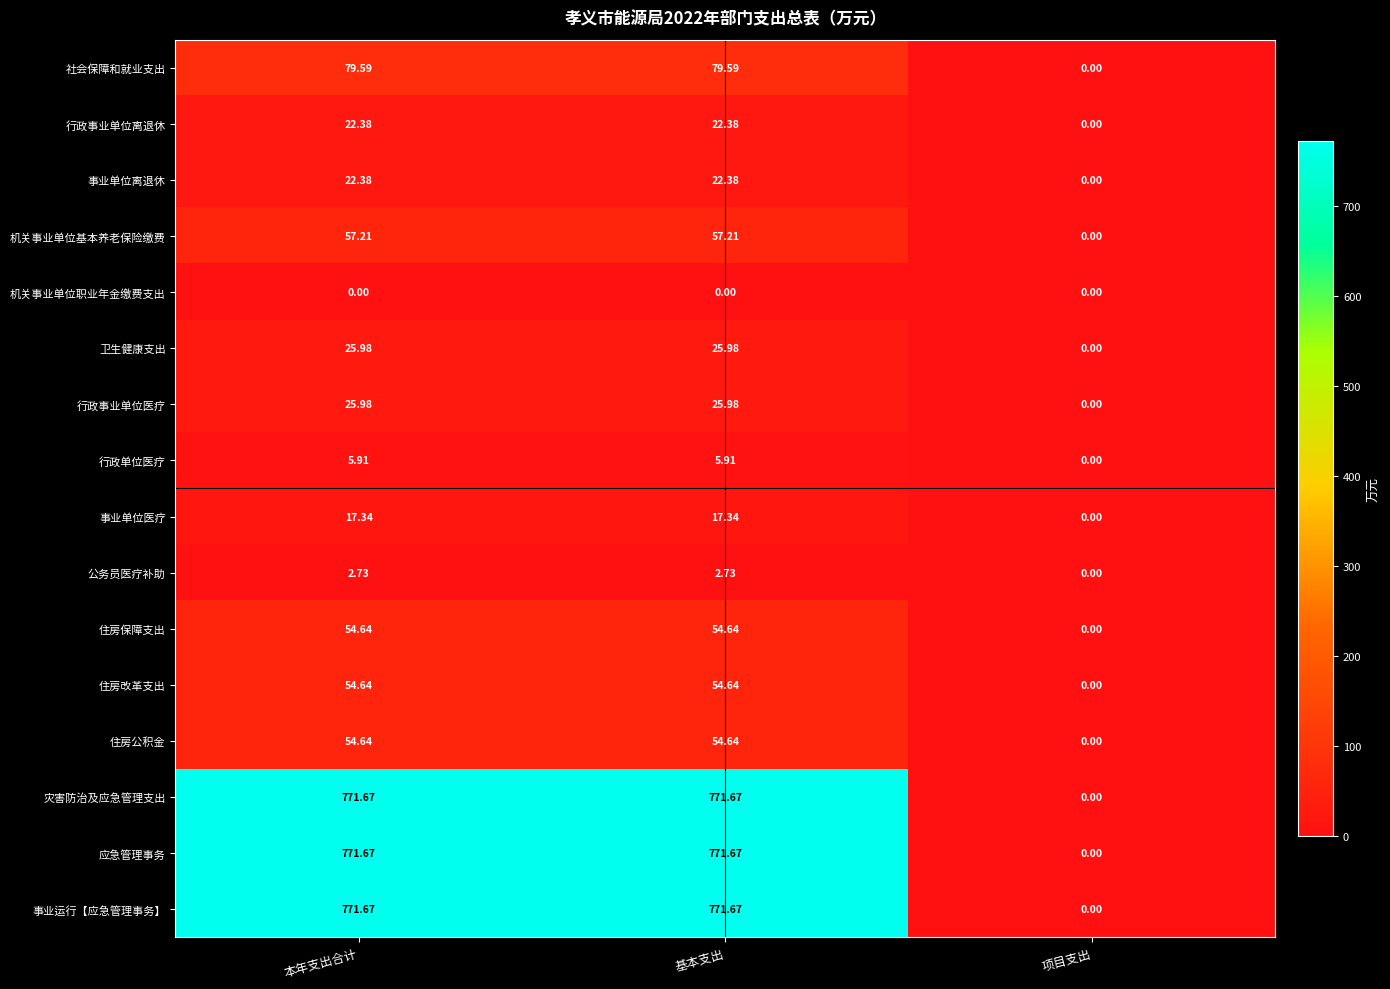

At which label does 住房改革支出 first exceed 54?

本年支出合计